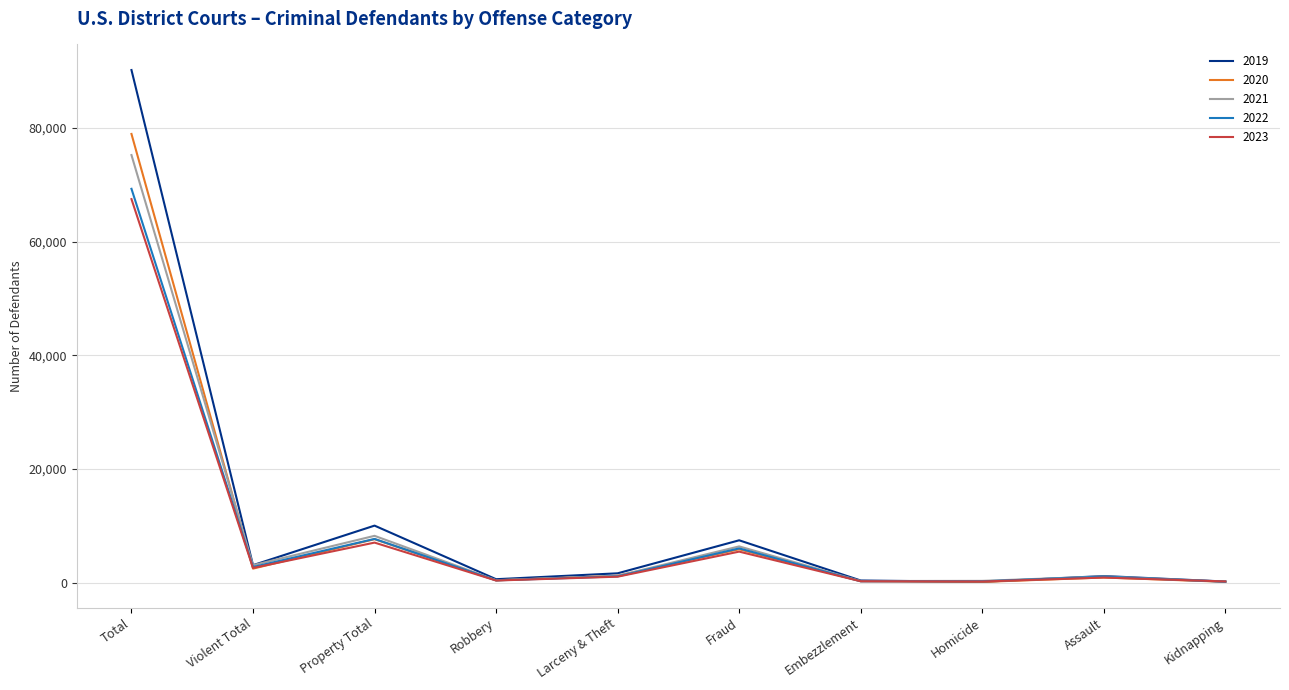

Count the number of categories in the chart.

10